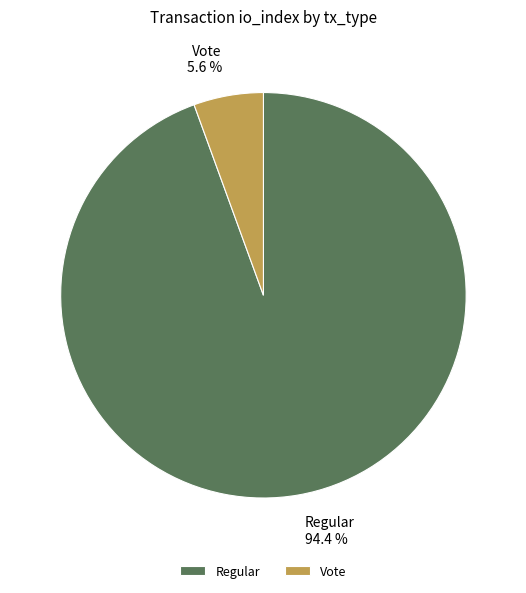

Which slice is the largest?

Regular